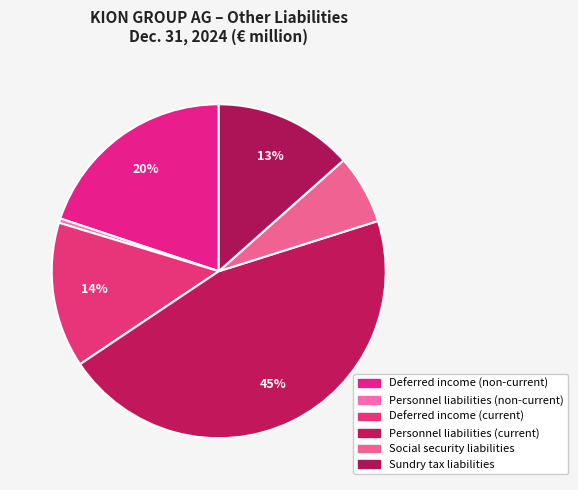

Rank the categories by value from highest to lowest.

Personnel liabilities (current), Deferred income (non-current), Deferred income (current), Sundry tax liabilities, Social security liabilities, Personnel liabilities (non-current)